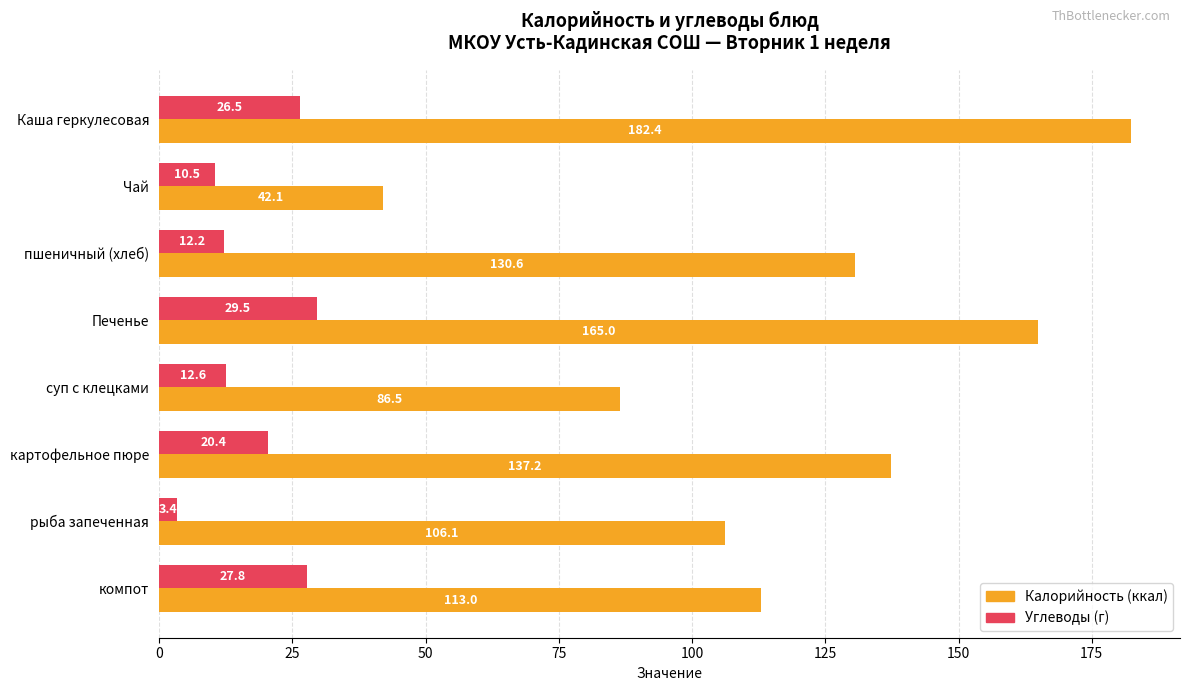

Is it true that Калорийность (ккал) equals 182.4 at Каша геркулесовая?

True